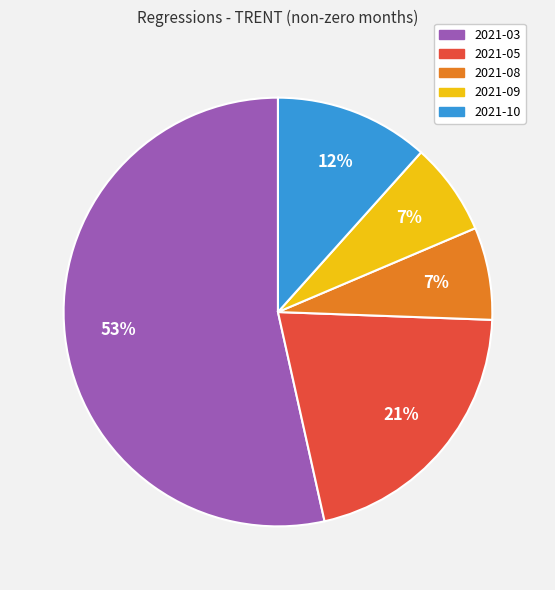

Between 2021-03 and 2021-08, which is larger?

2021-03